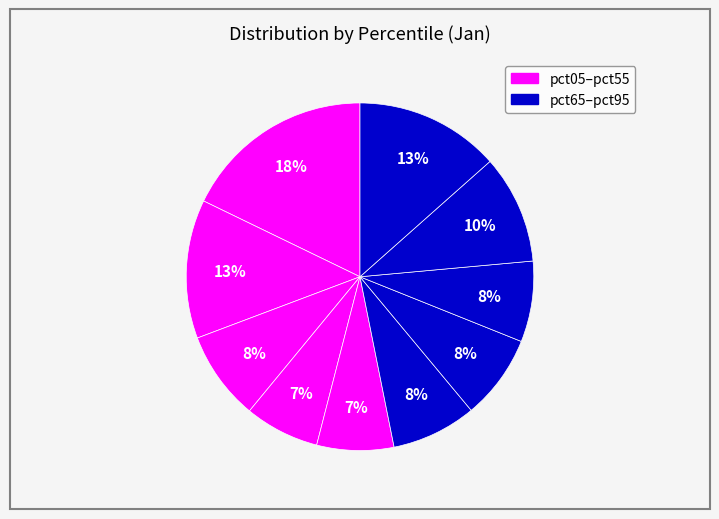

How many segments does this pie chart have?

10